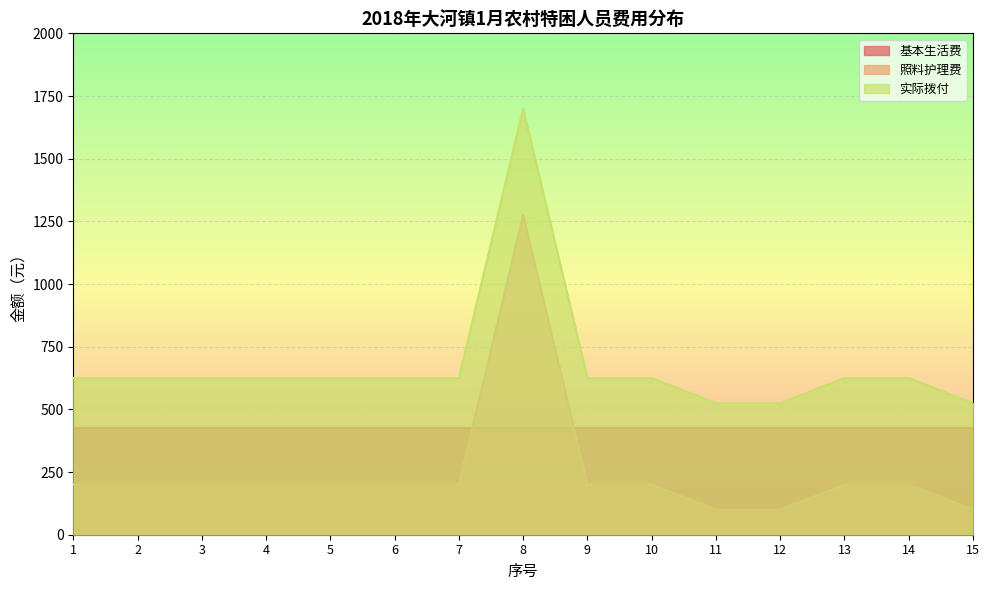

True or false: 实际拨付 and 照料护理费 intersect in this chart.

False